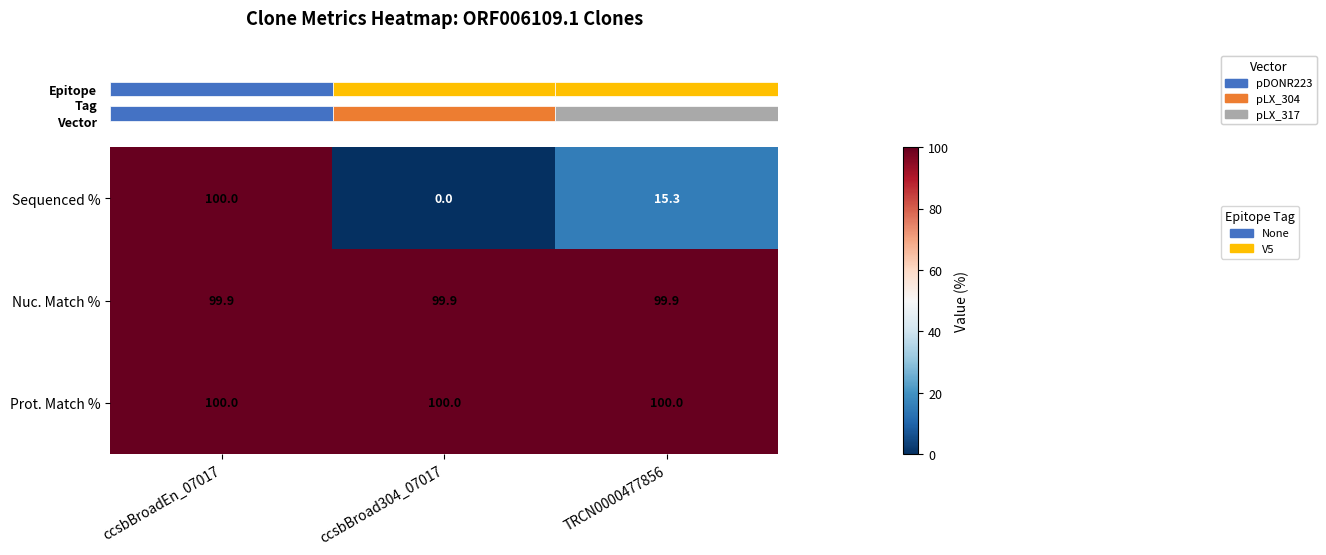

Which series has the largest range (max minus min)?

Sequenced %